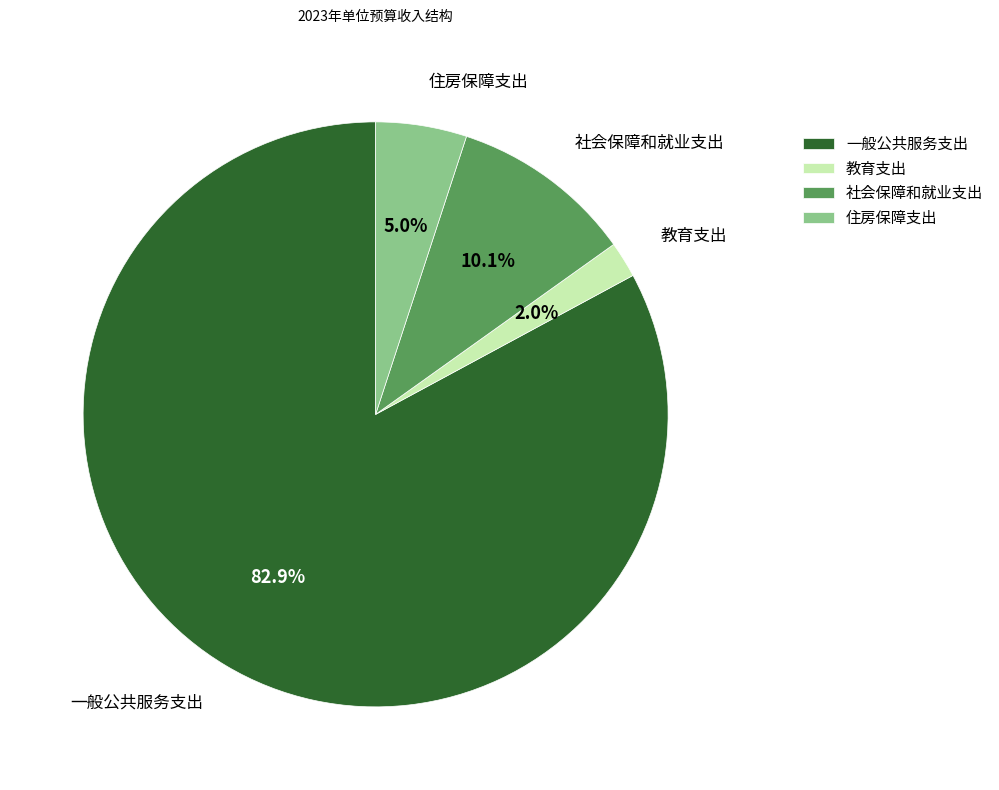

To the nearest percent, what percentage of the pie is 一般公共服务支出?

83%